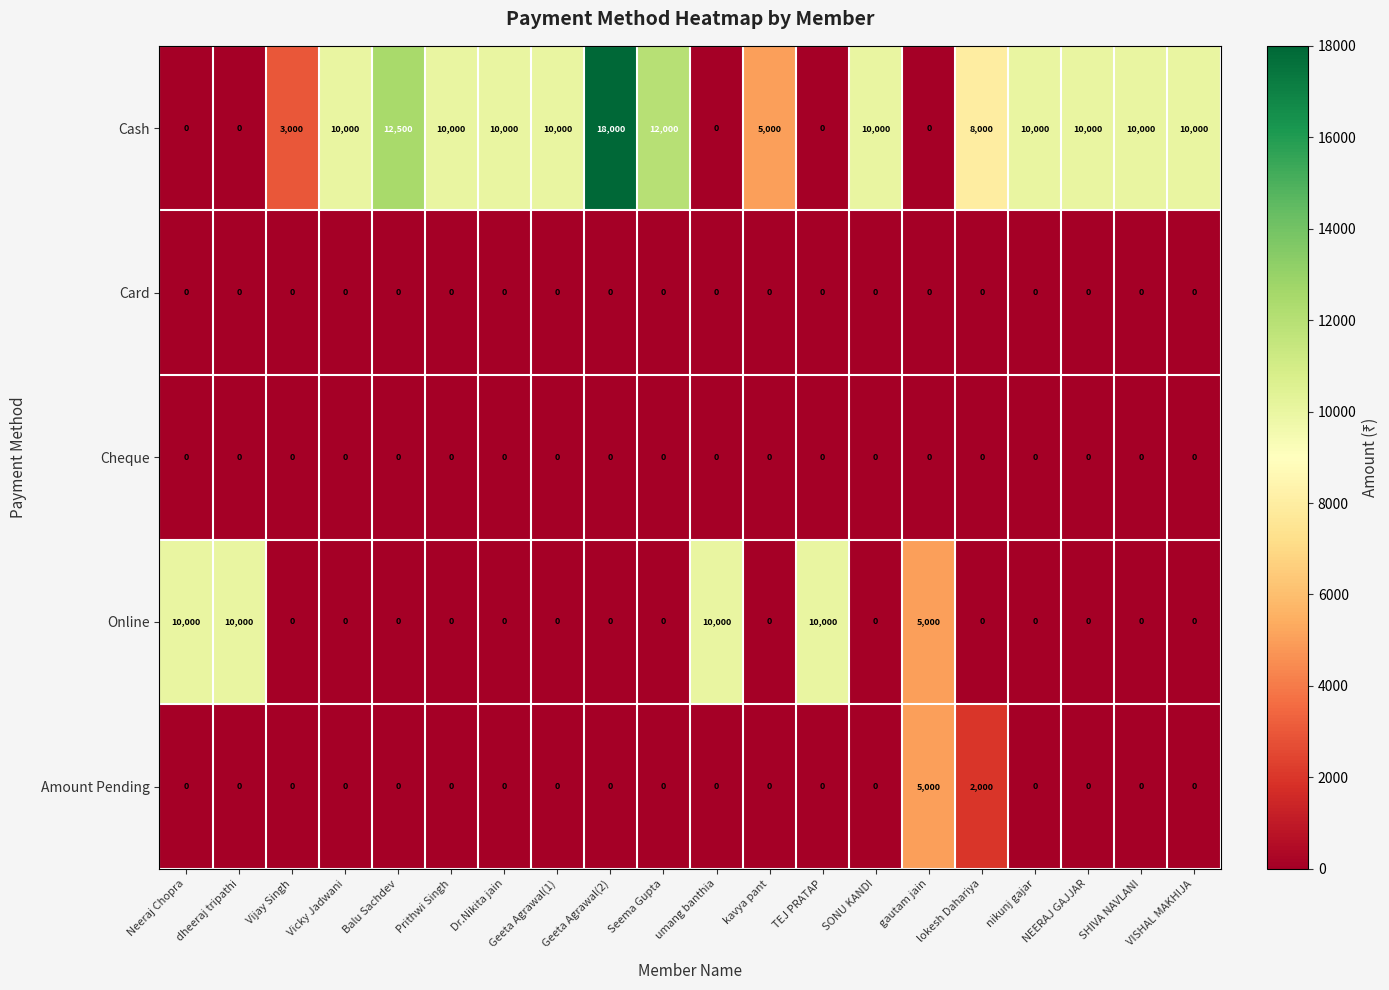

True or false: Online has a value of -5695 at VISHAL MAKHIJA.

False